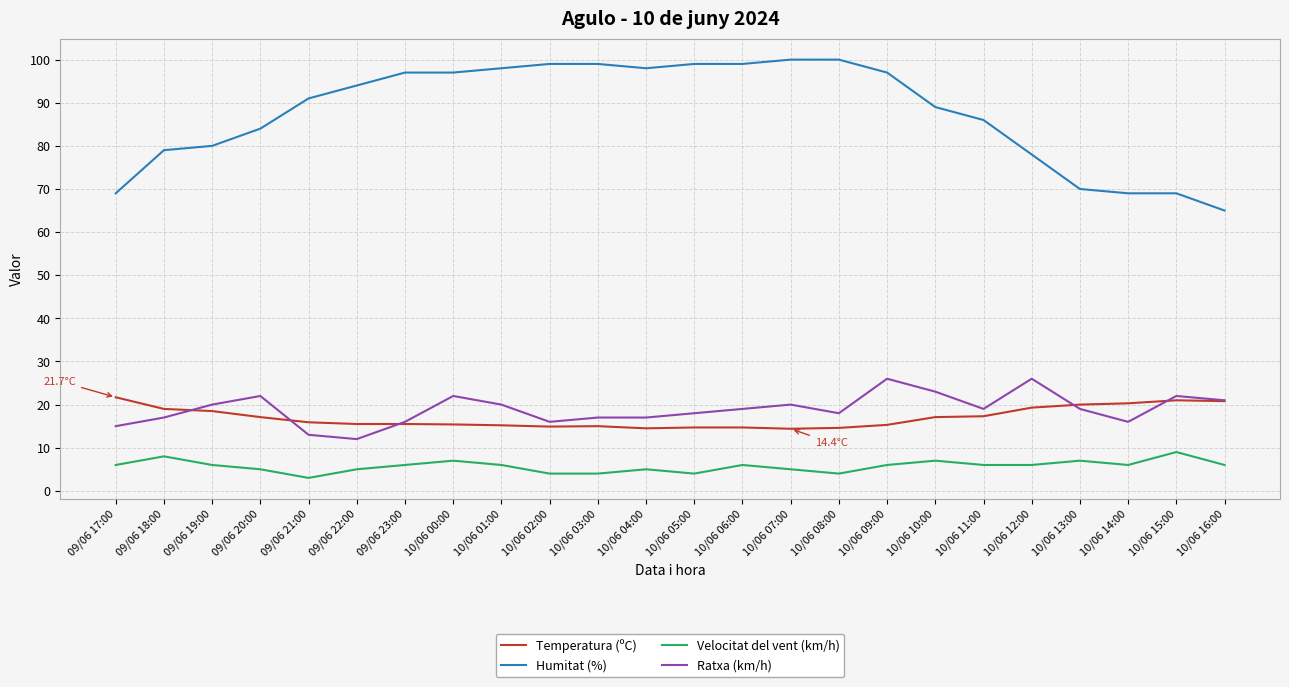

Which series has the largest range (max minus min)?

Humitat (%)